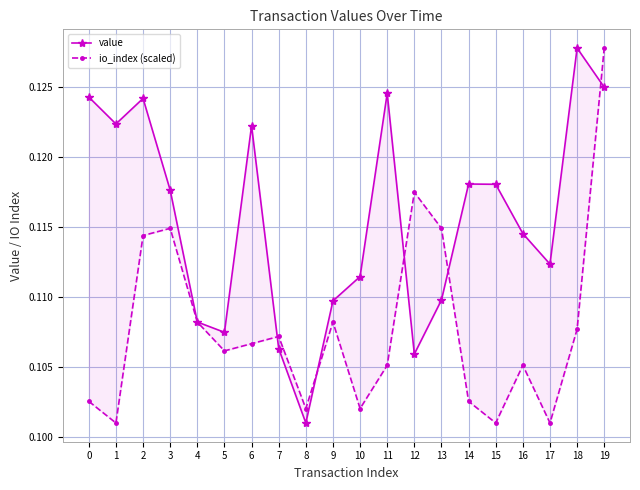

List the series in order of their overall mean, highest first.

value, io_index (scaled)